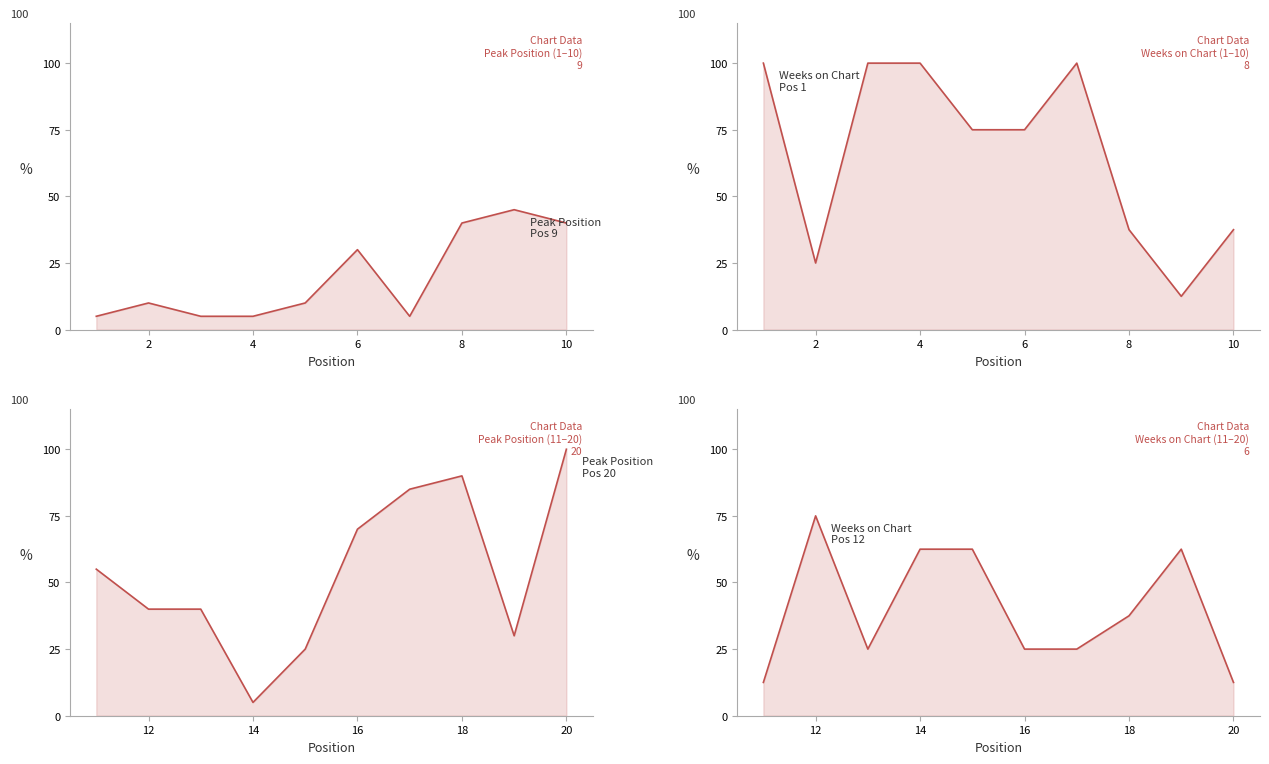

What is the average value of the Weeks on Chart series?

40.0